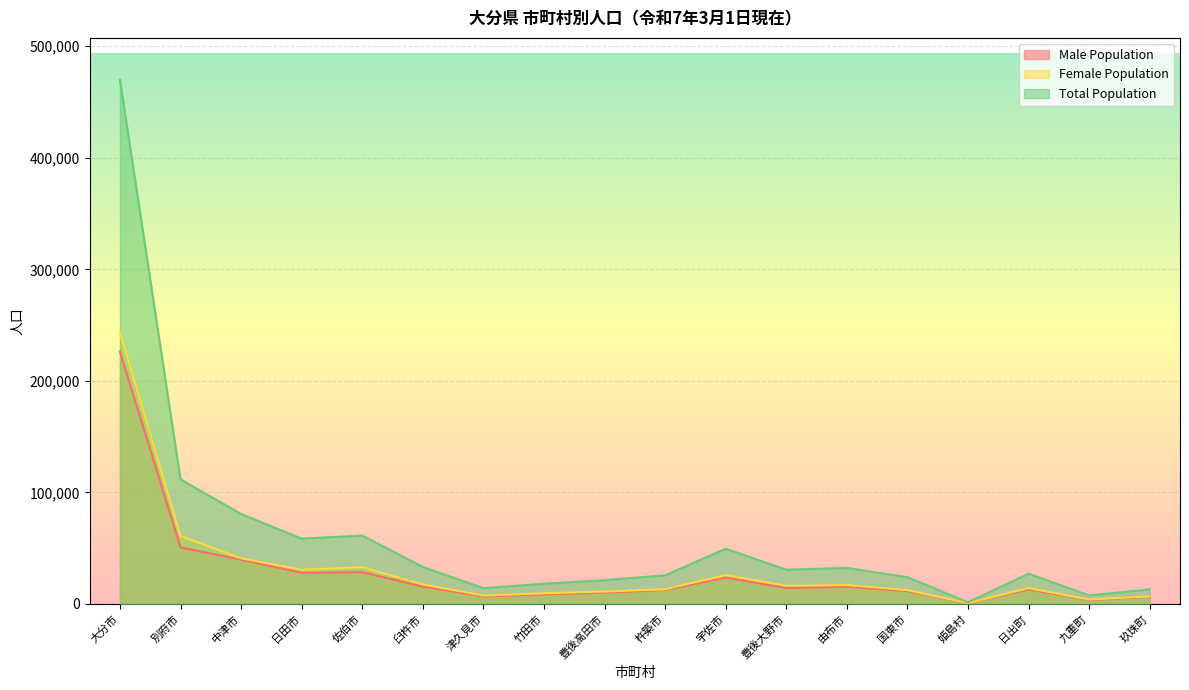

What is the difference between the maximum and minimum values in the Female Population series?

242838